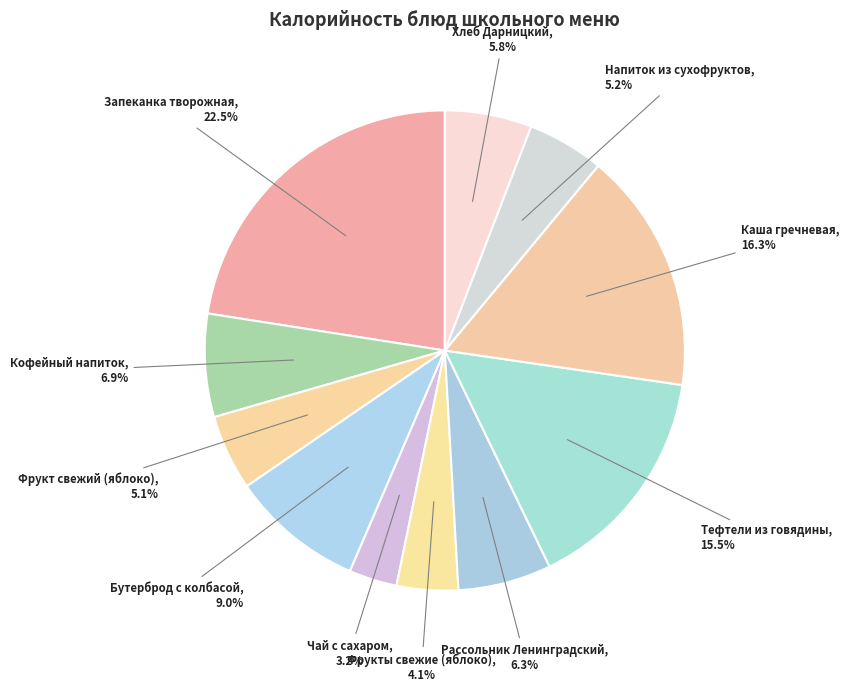

How many slices are in this pie chart?

11